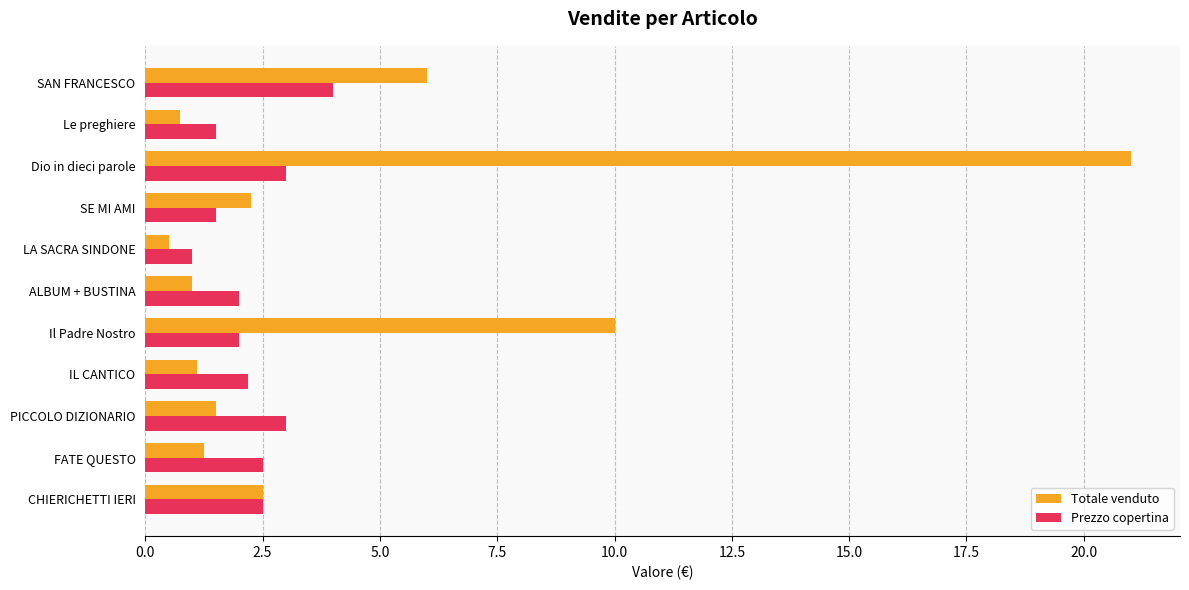

Is it true that Prezzo copertina equals 1.4 at IL CANTICO?

False